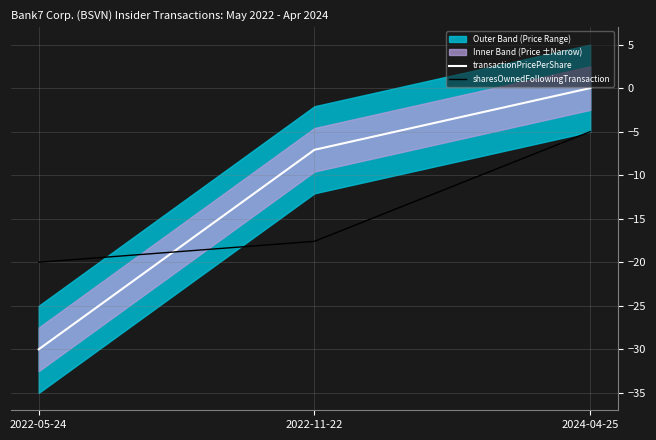

List the series in order of their peak value, lowest first.

sharesOwnedFollowingTransaction, transactionPricePerShare